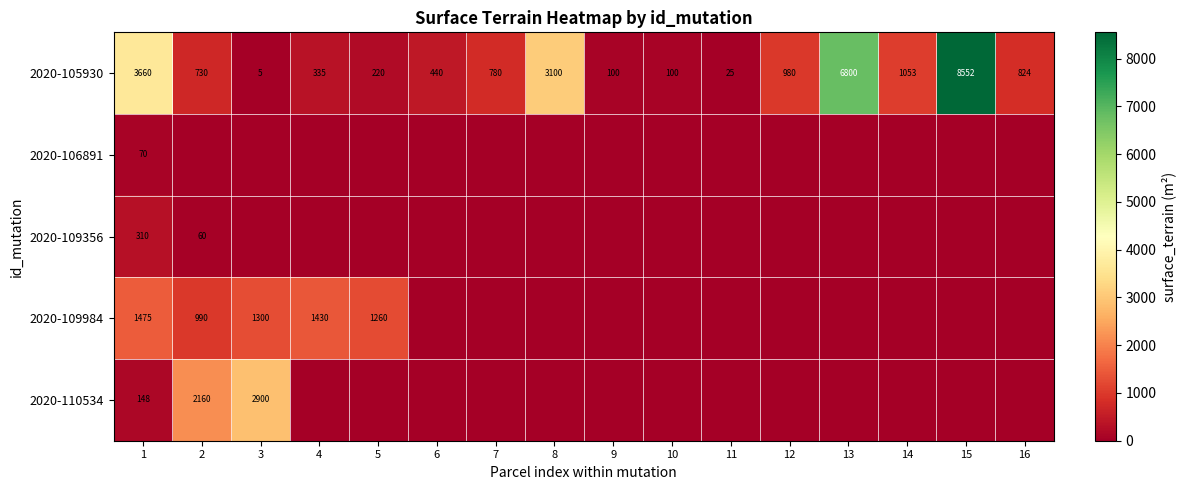

At which category does the chart reach its minimum across all series?

2